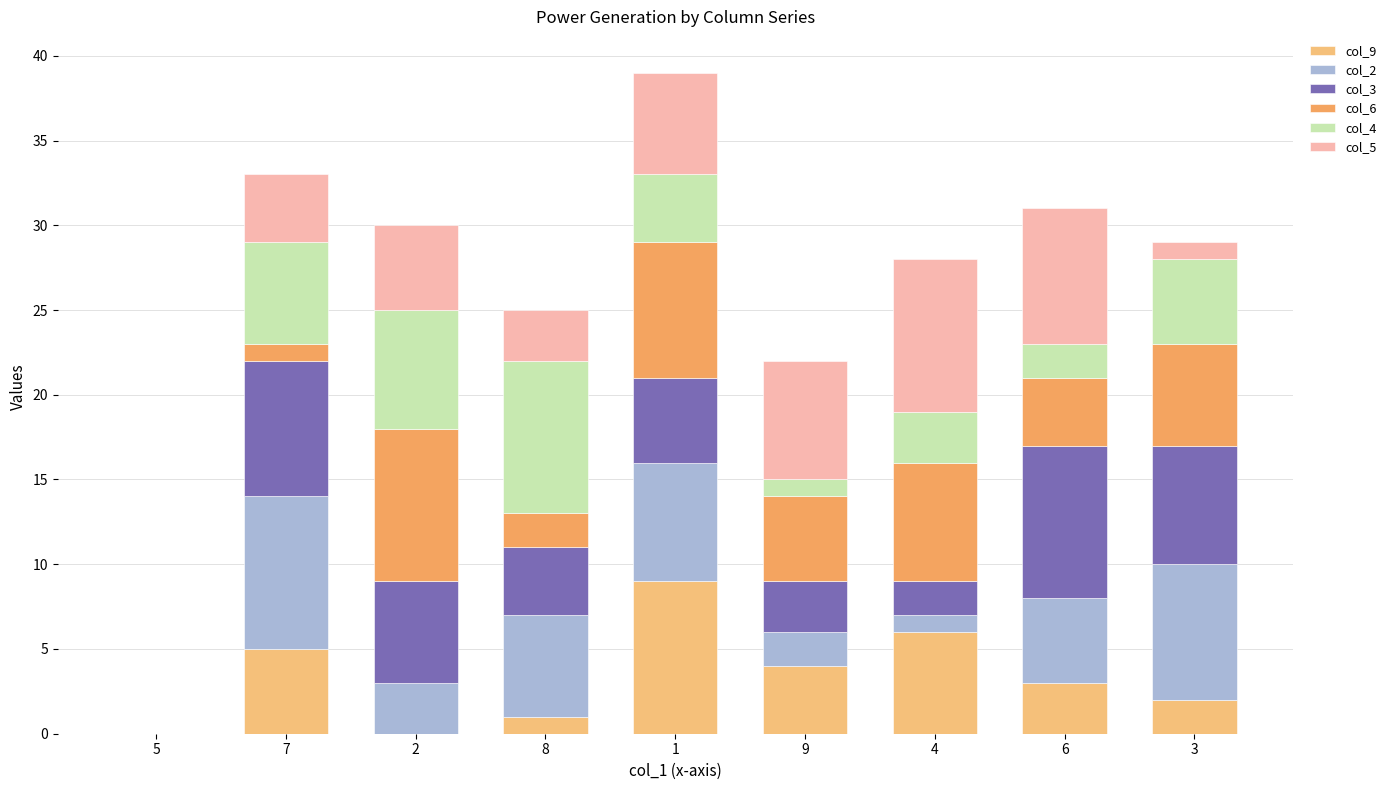

Rank the series by their maximum value, from lowest to highest.

col_9, col_2, col_3, col_6, col_4, col_5